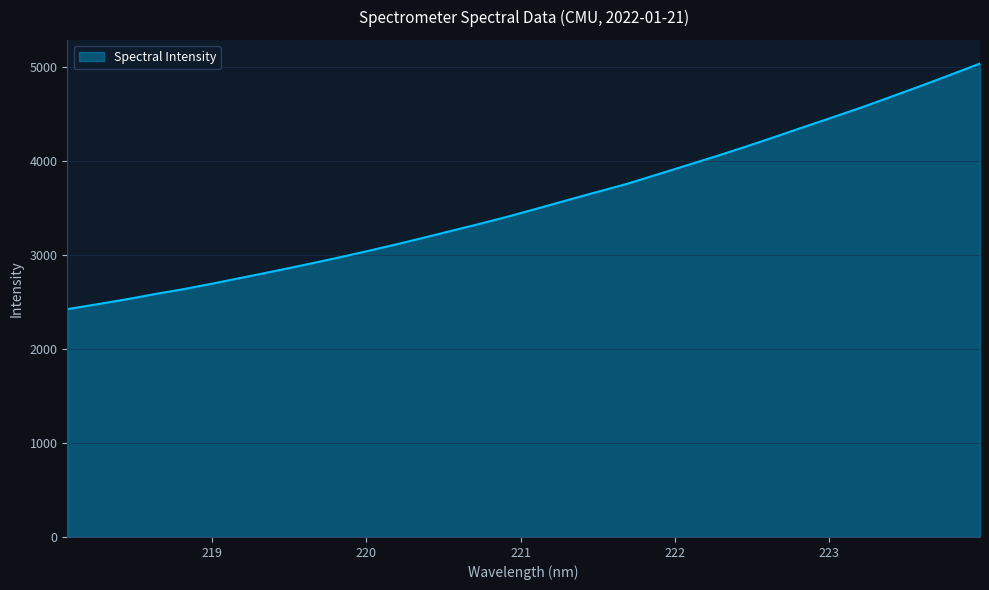

What is the greatest value displayed?

5033.0